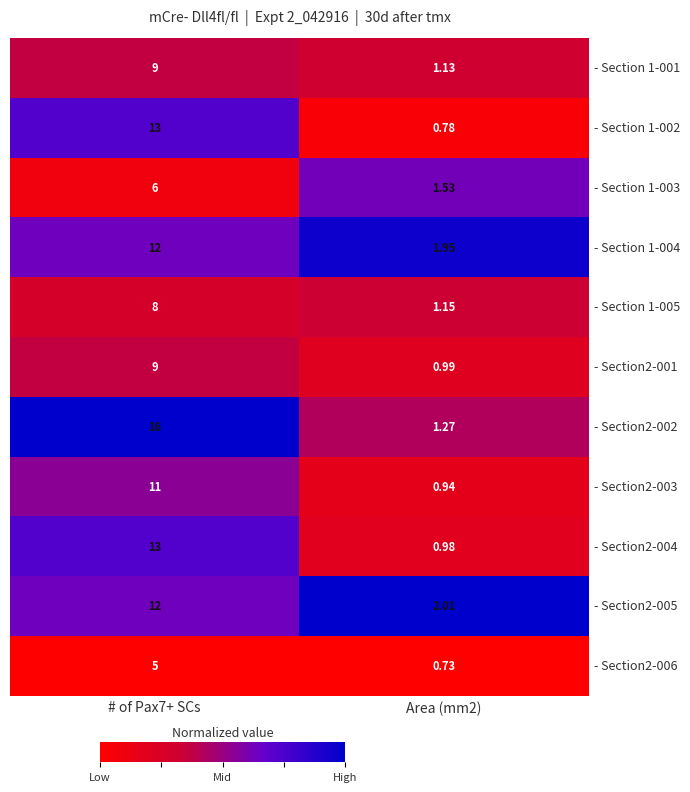

Is the value of - Section 1-004 at Area (mm2) greater than the value of - Section 1-003 at # of Pax7+ SCs?

No